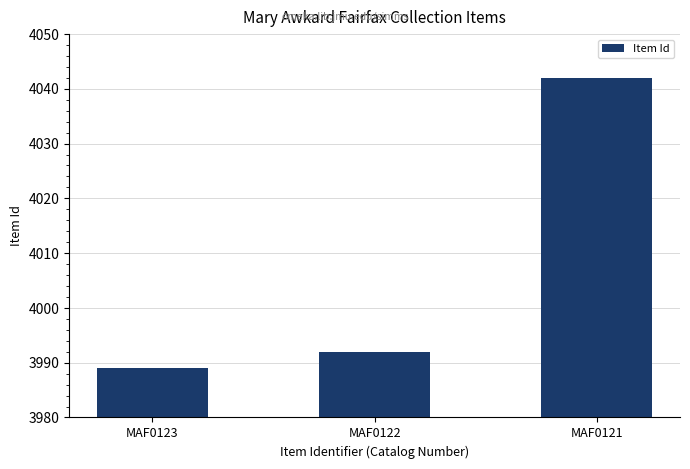

At which label is the value closest to 4015?

MAF0122